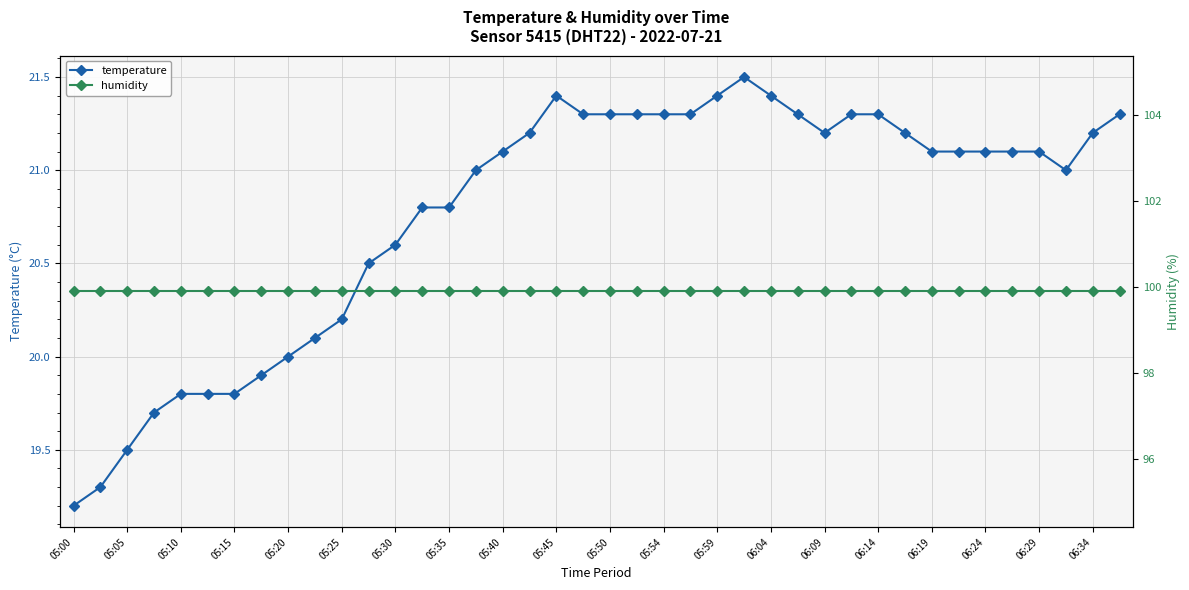

What is the lowest value of the temperature series?

19.2